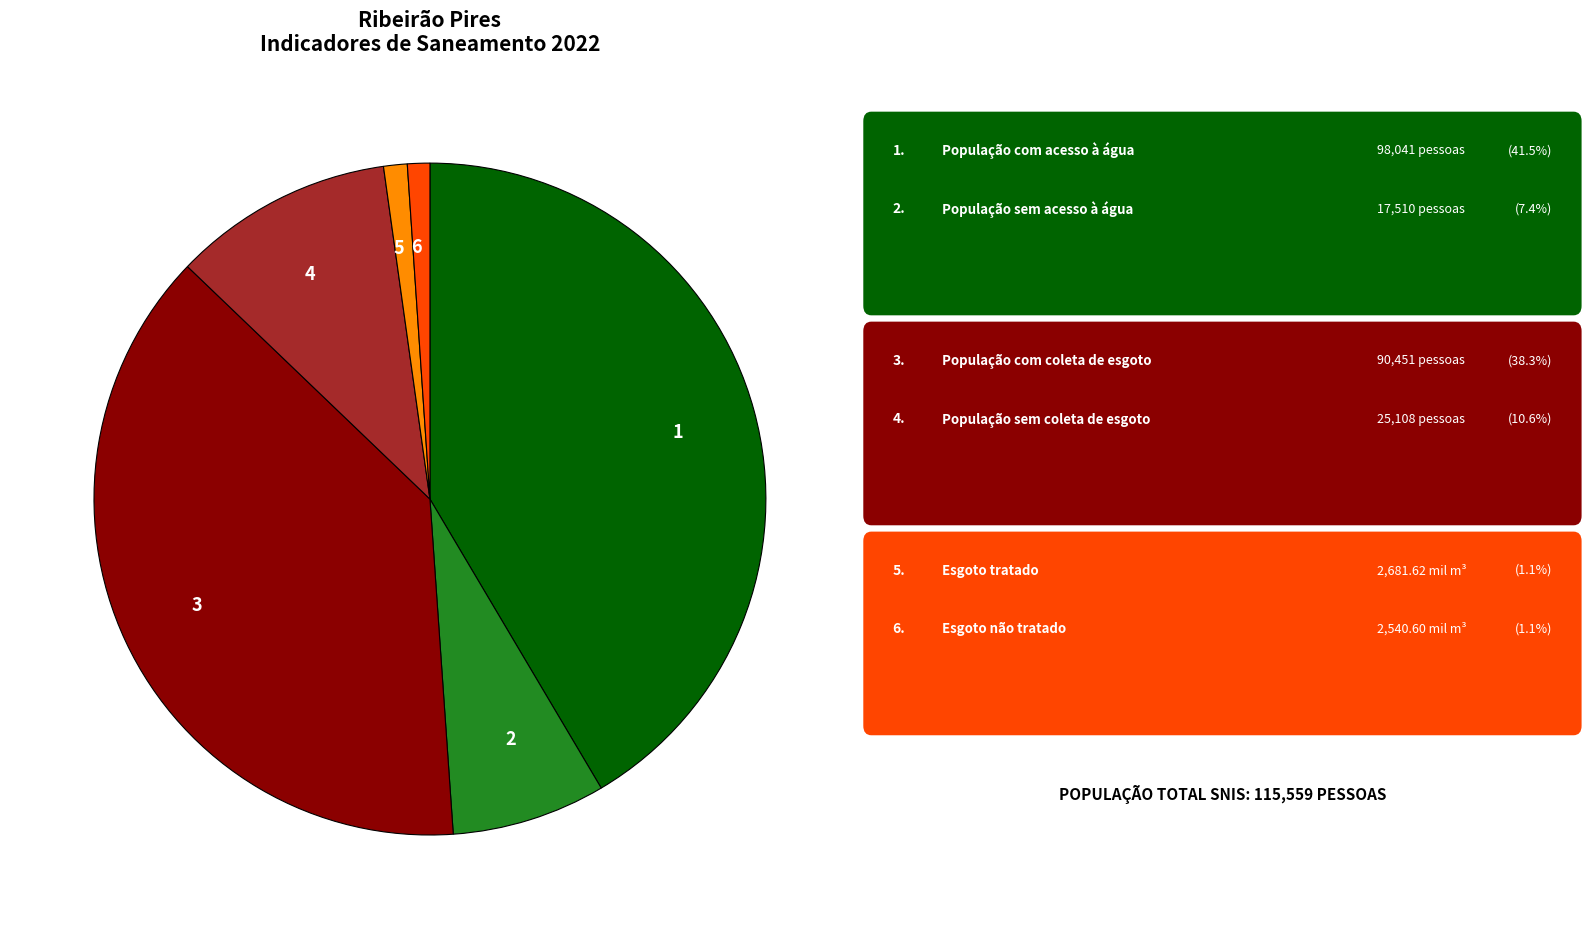

True or false: 4 accounts for 11% of the total.

True